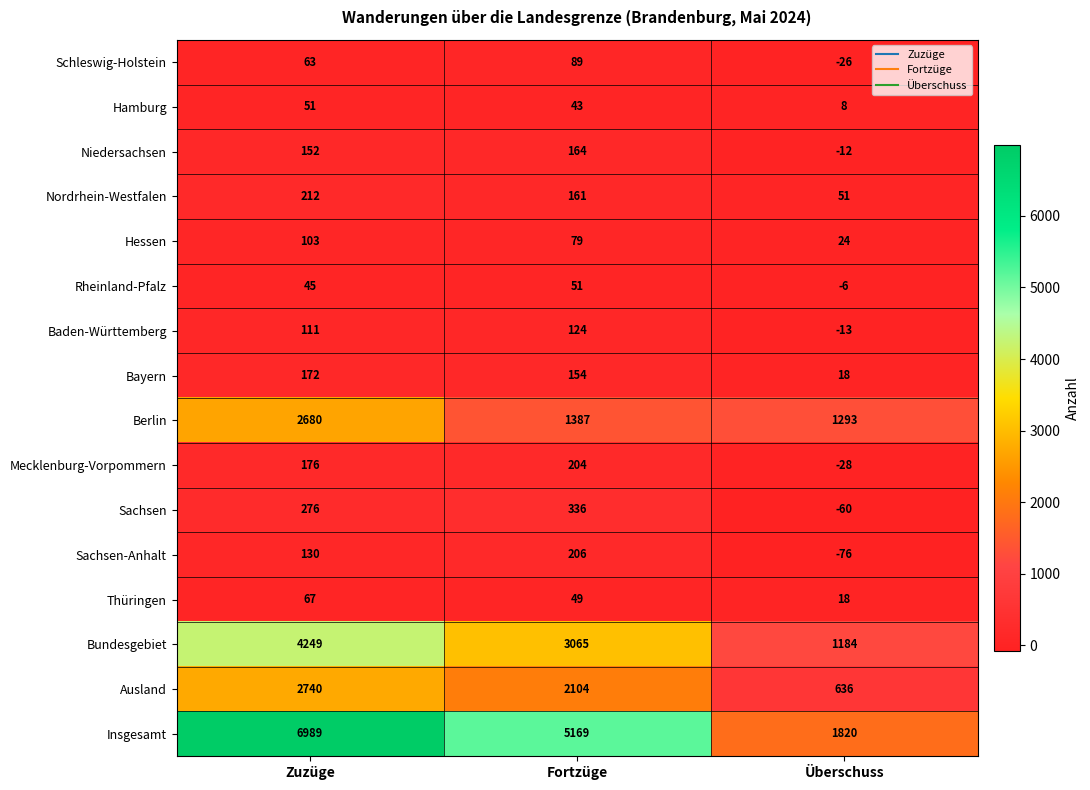

At how many categories does at least one series exceed 4711?

2